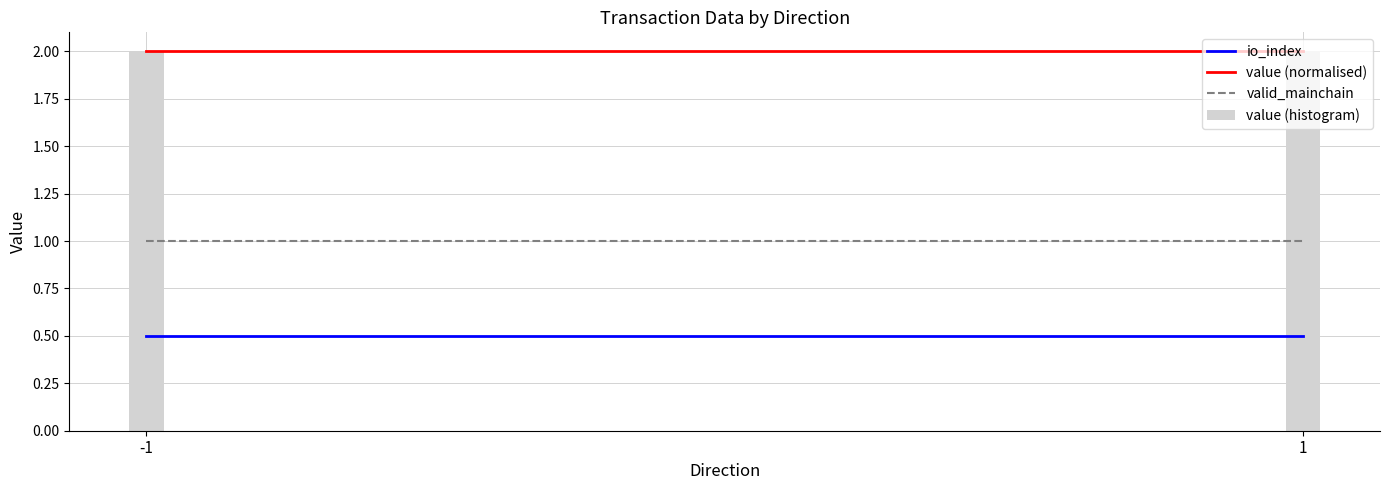

How many bars are there in each group?

3